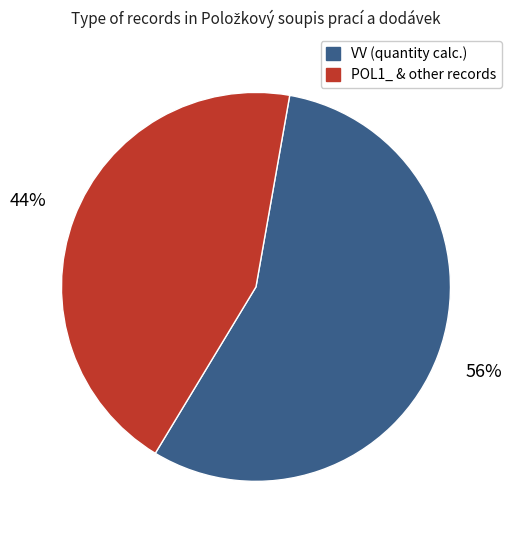

Do POL1_ & other records and VV (quantity calc.) together represent more than half of the pie?

Yes